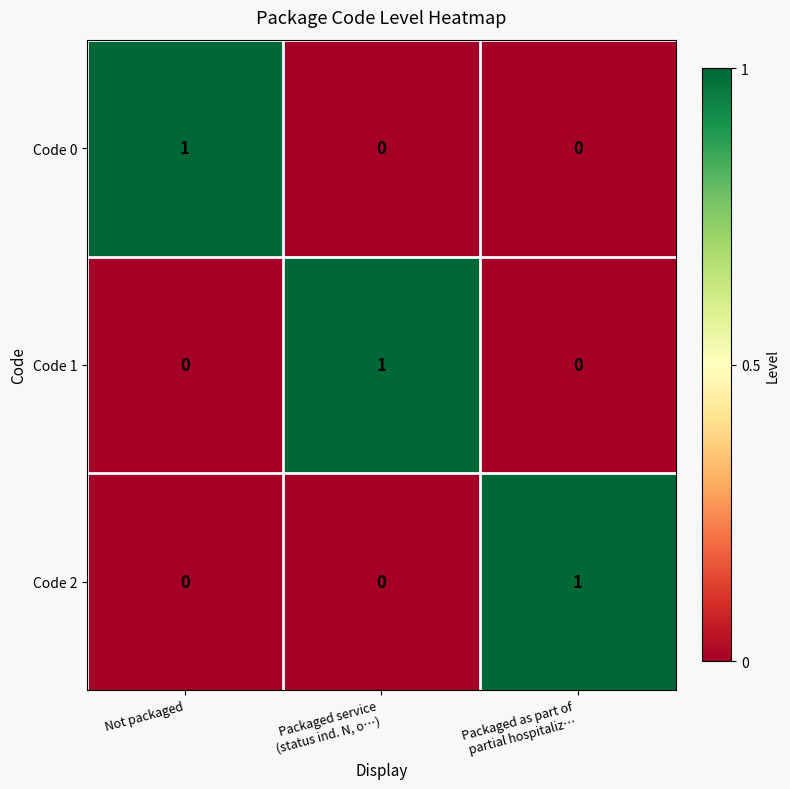

Count the Code 0 values in the range 0 to 1.

3